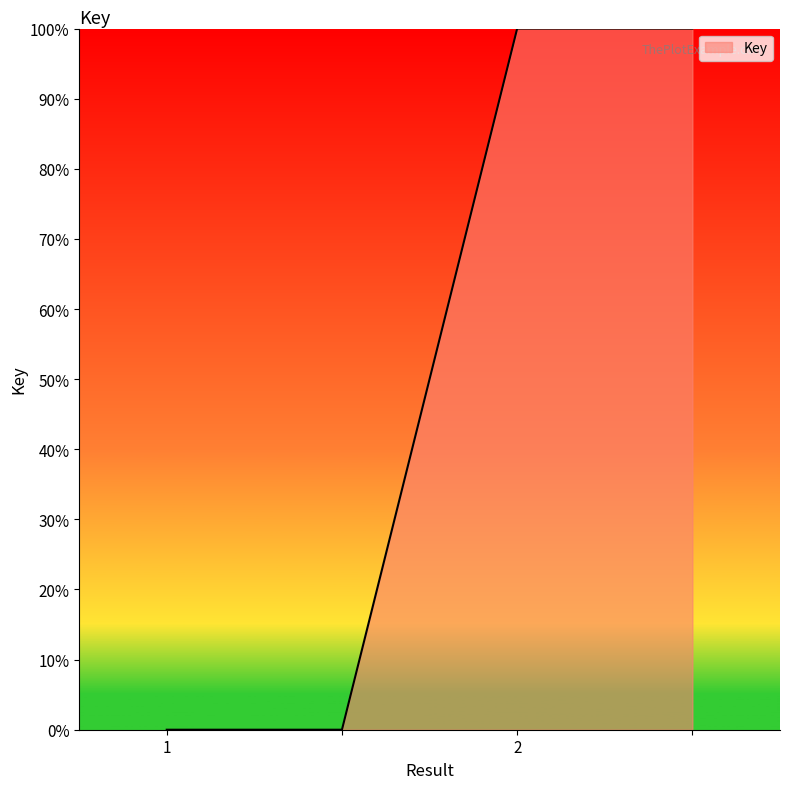

What is the maximum value shown in the chart?

100